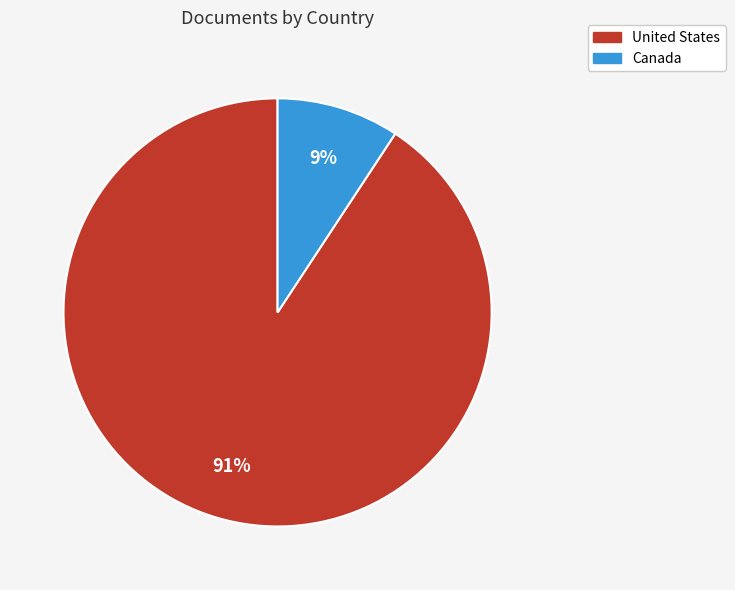

To the nearest percent, what is the average slice percentage?

50%